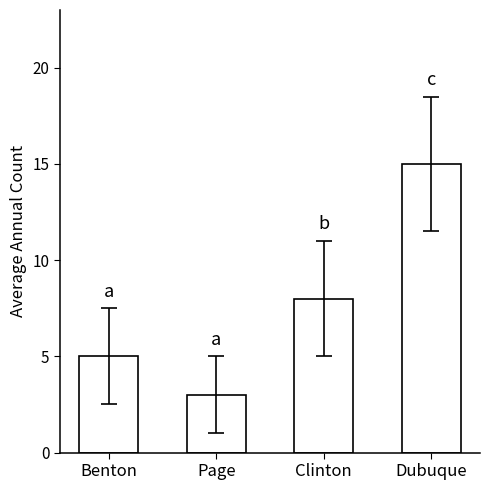

What is the change in value from Benton to Page?

-2